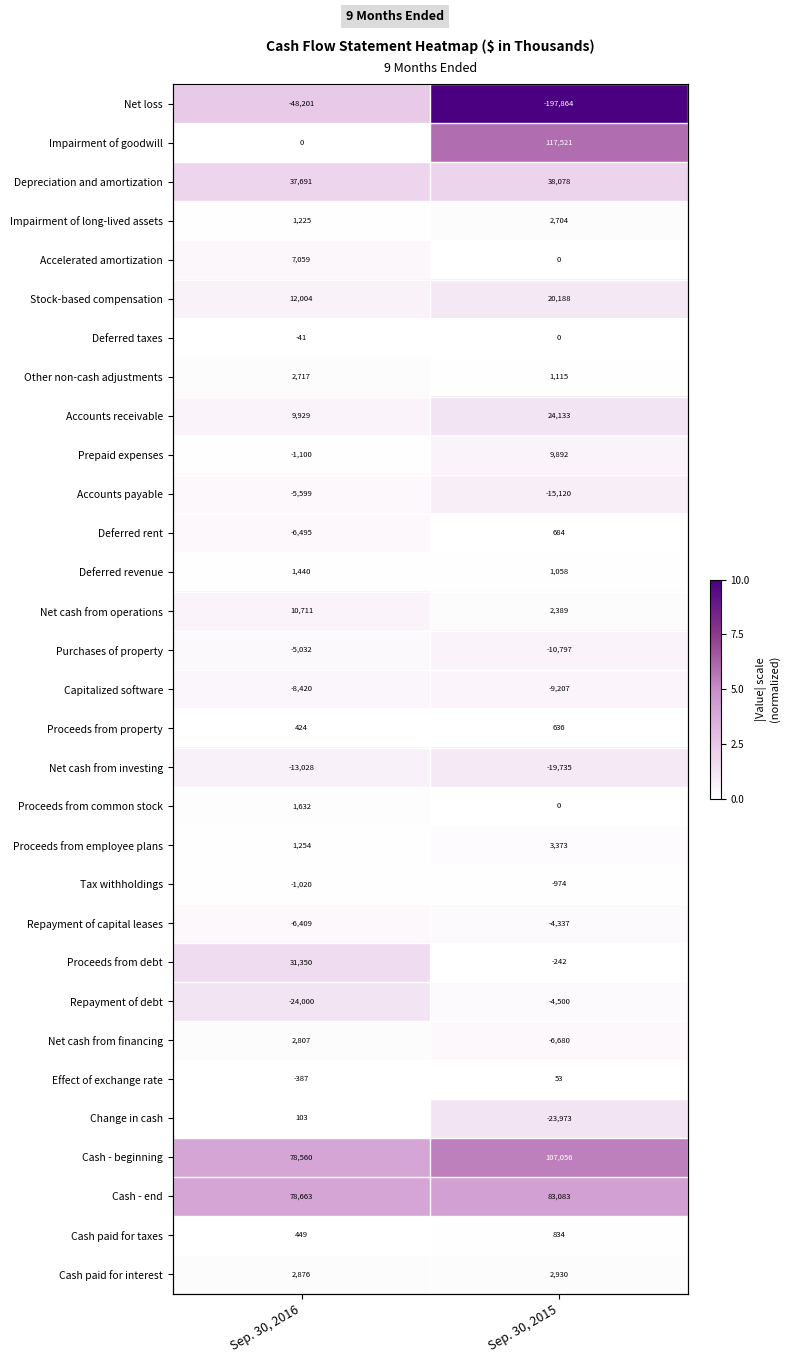

The value of Repayment of capital leases at Sep. 30, 2015 is 0.2. True or false?

True